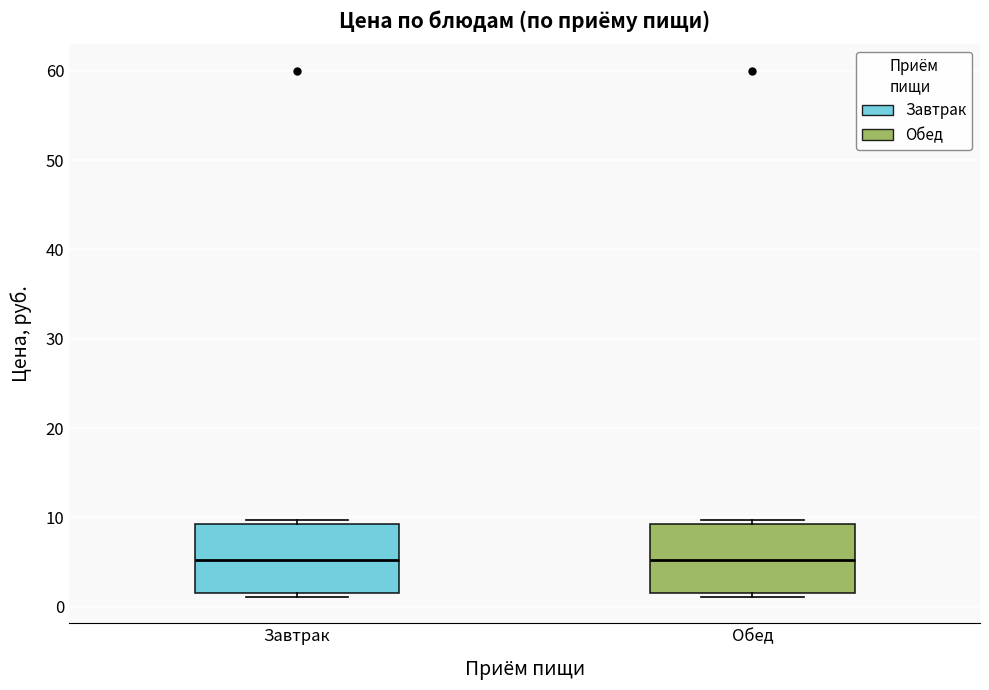

Where is the upper edge of the box for Завтрак on the y-axis? The values are not printed on the chart, so give them approximately, as read against the axis.

9